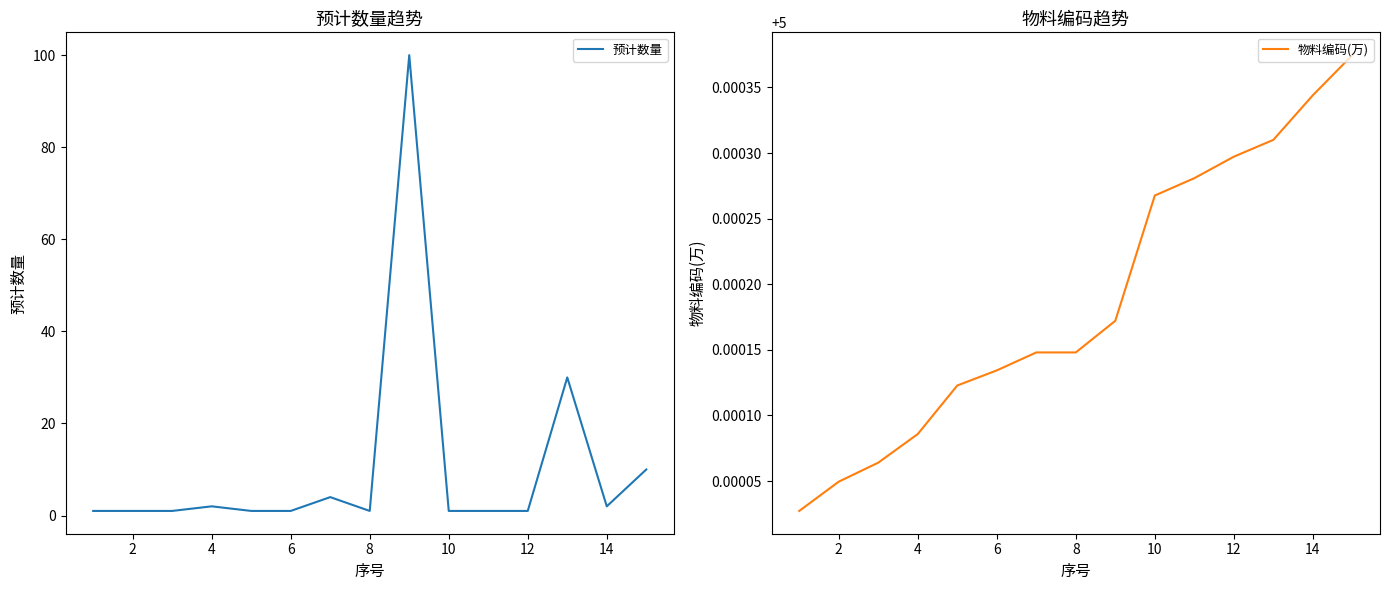

Which series has the largest total across all categories?

预计数量